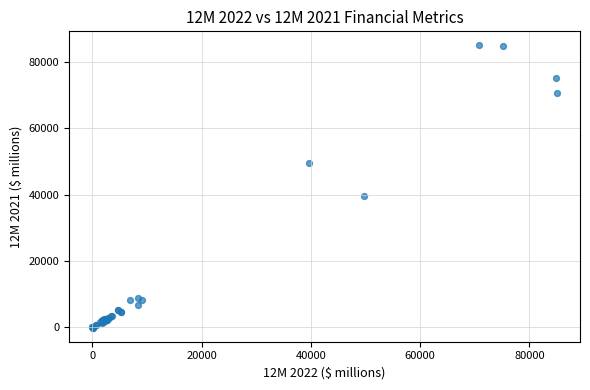

What Y value in the scatter plot is closest to 42486?

39727